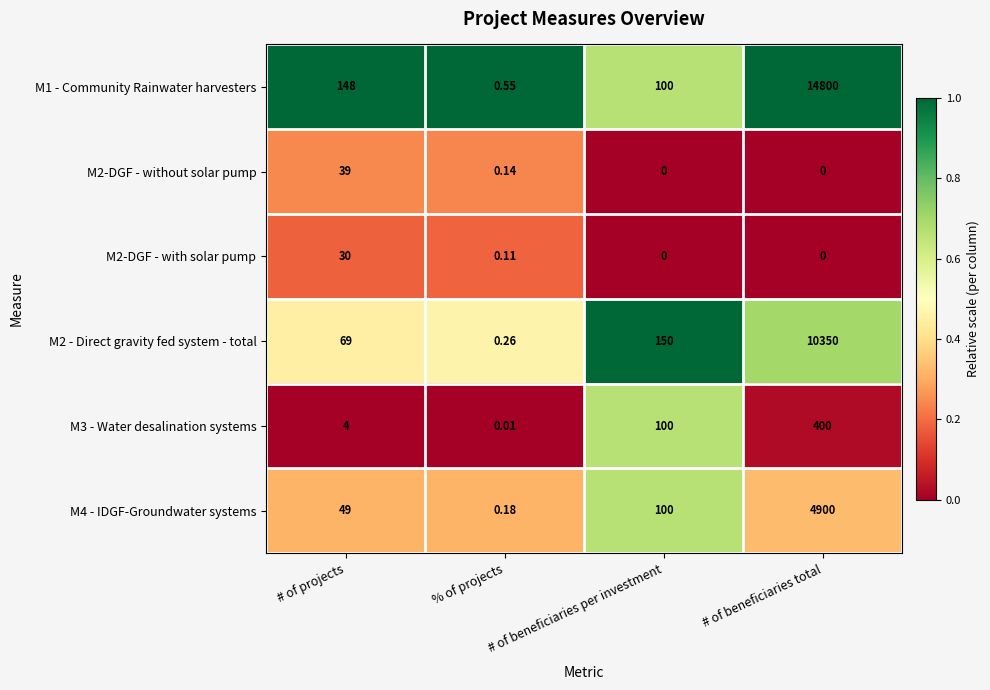

At which label is M3 - Water desalination systems closest to 200?

# of beneficiaries per investment